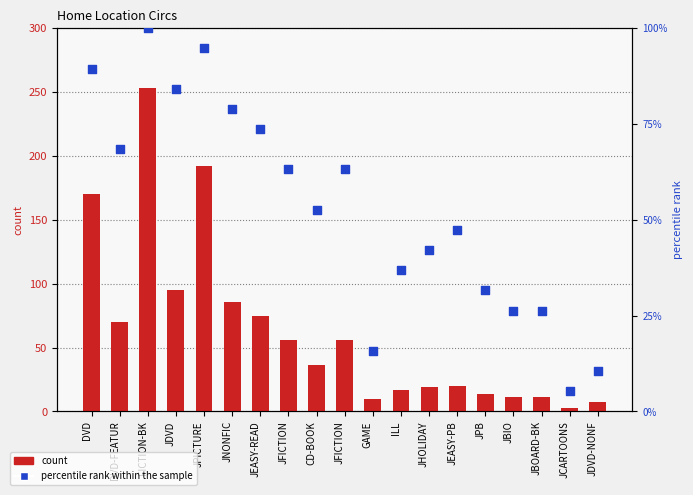

What are all the series names shown in the legend?

count, percentile rank within the sample